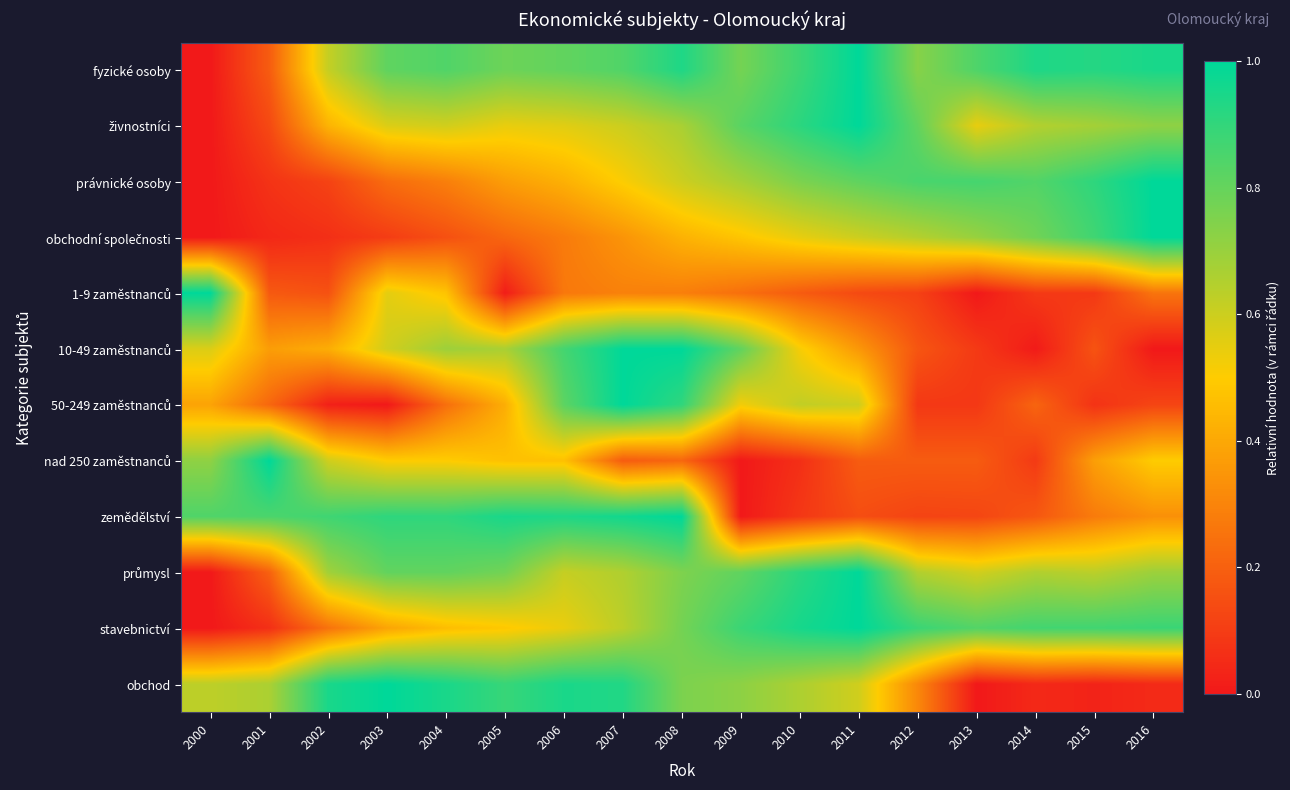

How many distinct data groups are displayed?

12